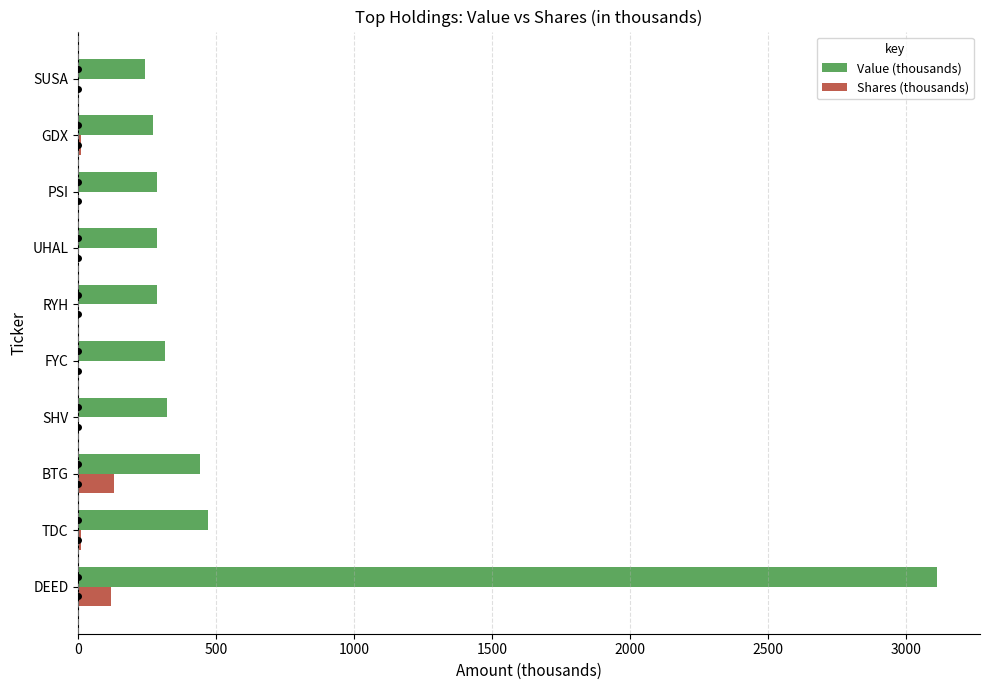

What are all the series names shown in the legend?

Value (thousands), Shares (thousands)